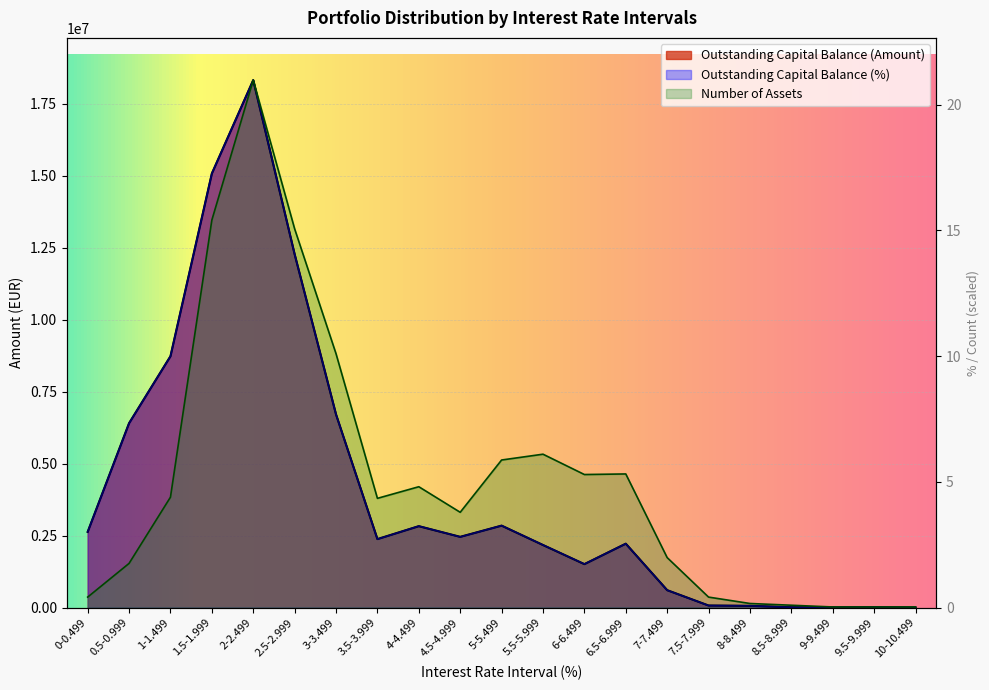

What are all the series names shown in the legend?

Outstanding Capital Balance (Amount), Outstanding Capital Balance (%), Number of Assets